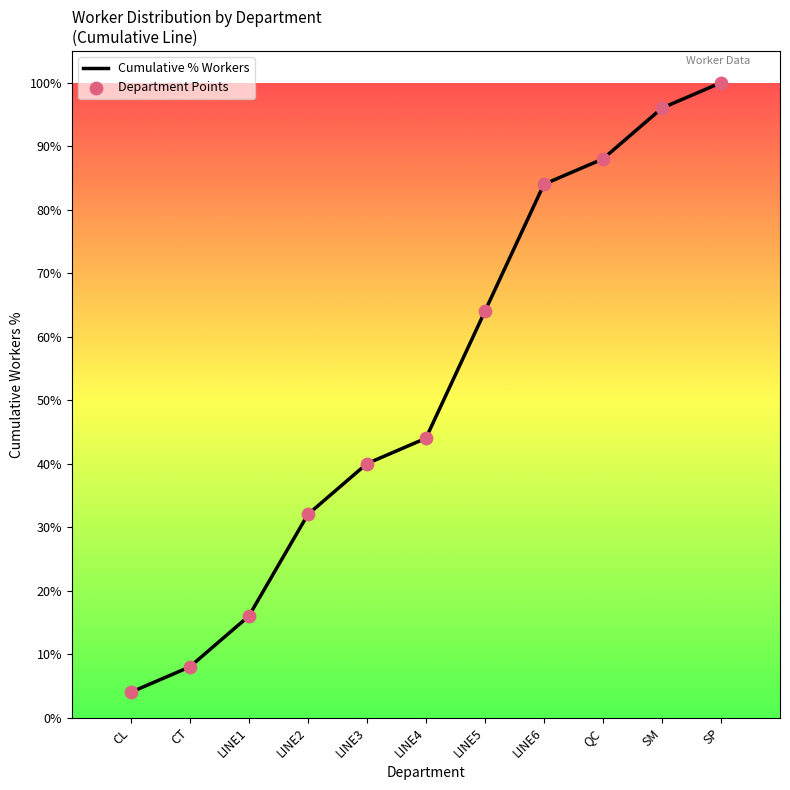

Rank the categories by value from lowest to highest.

CL, CT, LINE1, LINE2, LINE3, LINE4, LINE5, LINE6, QC, SM, SP